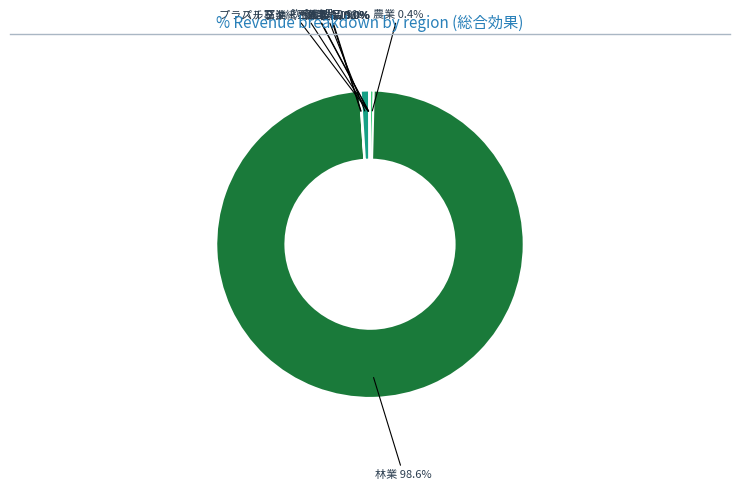

Is there any slice that represents more than half of the pie?

Yes